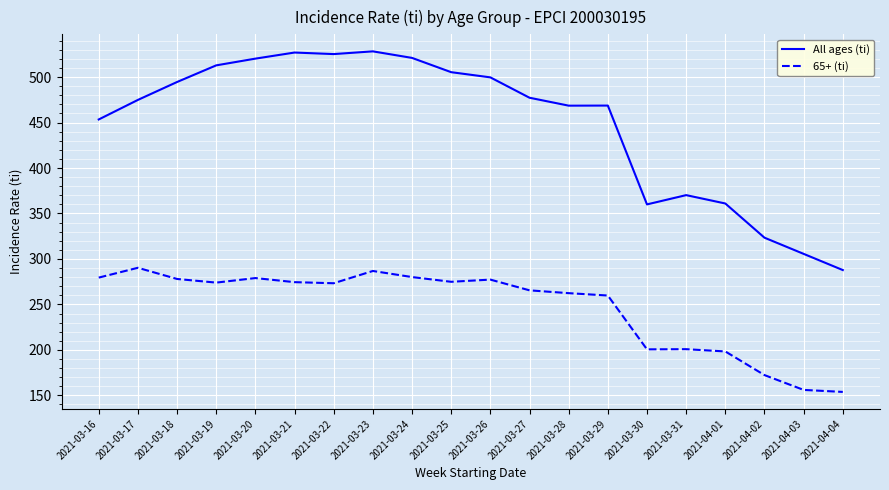

What is the minimum value for 65+ (ti)?

153.8